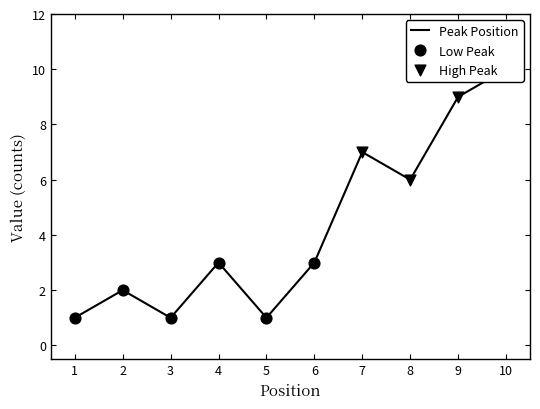

Which has a higher value, 4 or 3?

4